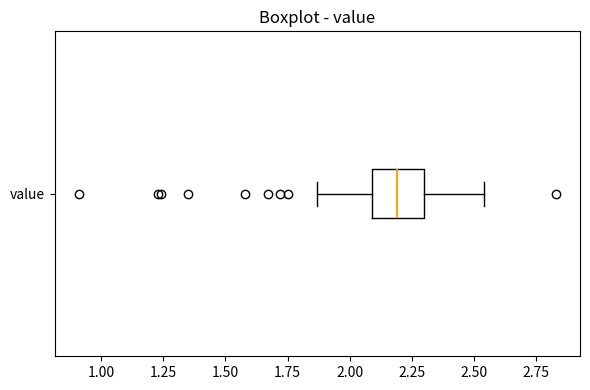

Read this box plot against the x-axis: the position of the median line, the range covered by the box, and the ends of both whiskers. The values are not printed on the chart, so give them approximately, as read against the axis.

median 2.20, box 2.10 to 2.30, whiskers 1.85 to 2.55